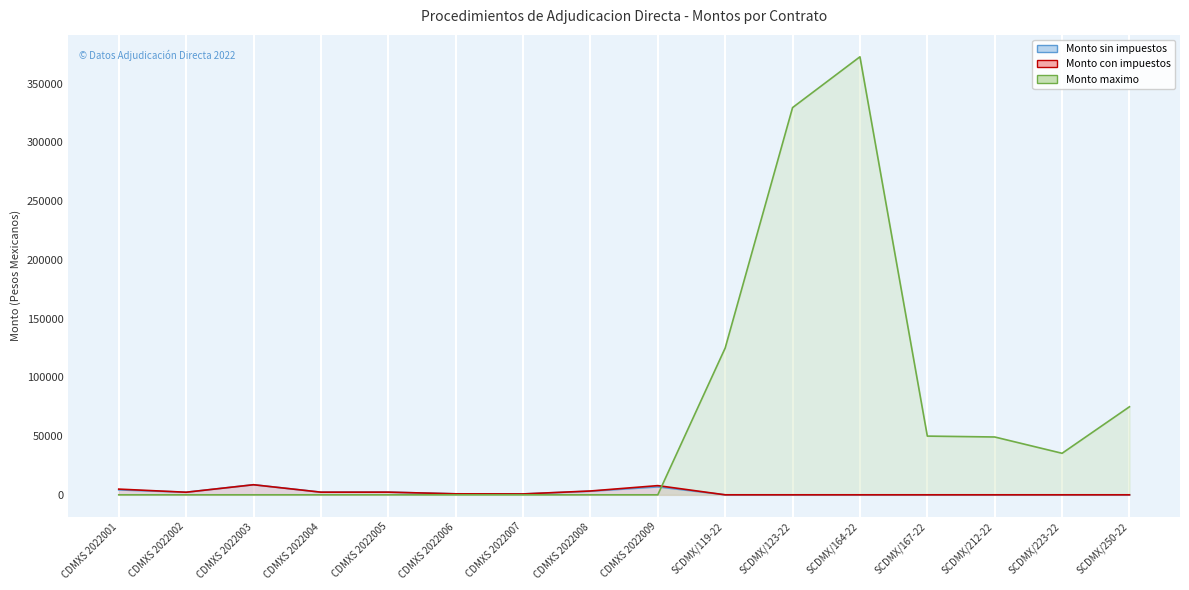

How many times do Monto maximo and Monto con impuestos cross each other?

1